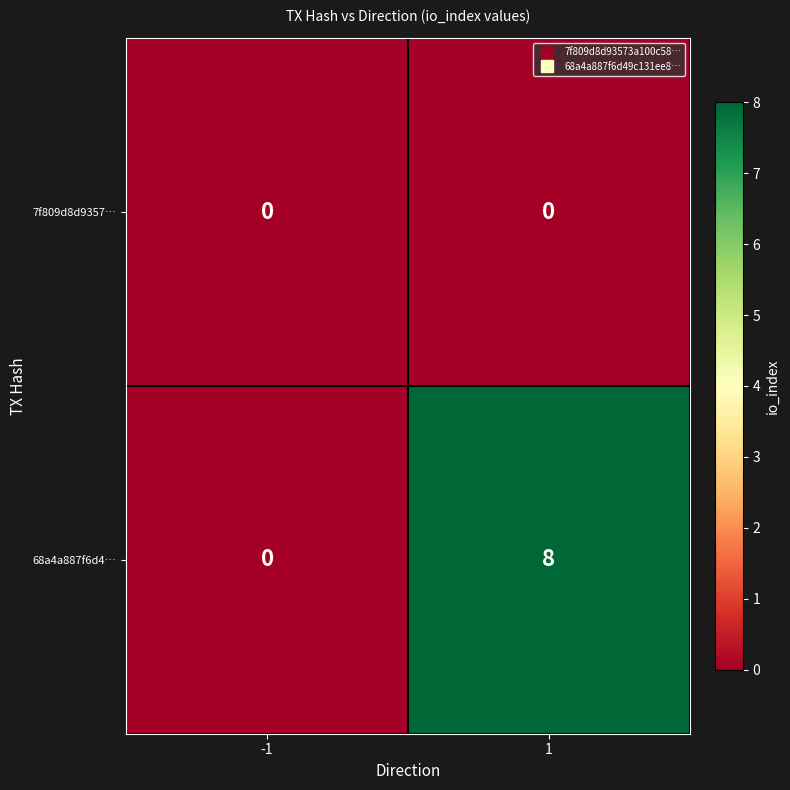

What is the difference between the maximum and minimum values in the 68a4a887f6d4… series?

8